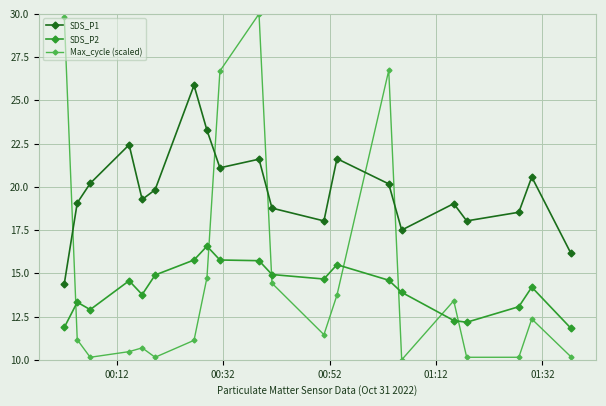

Which series has the largest range (max minus min)?

Max_cycle (scaled)